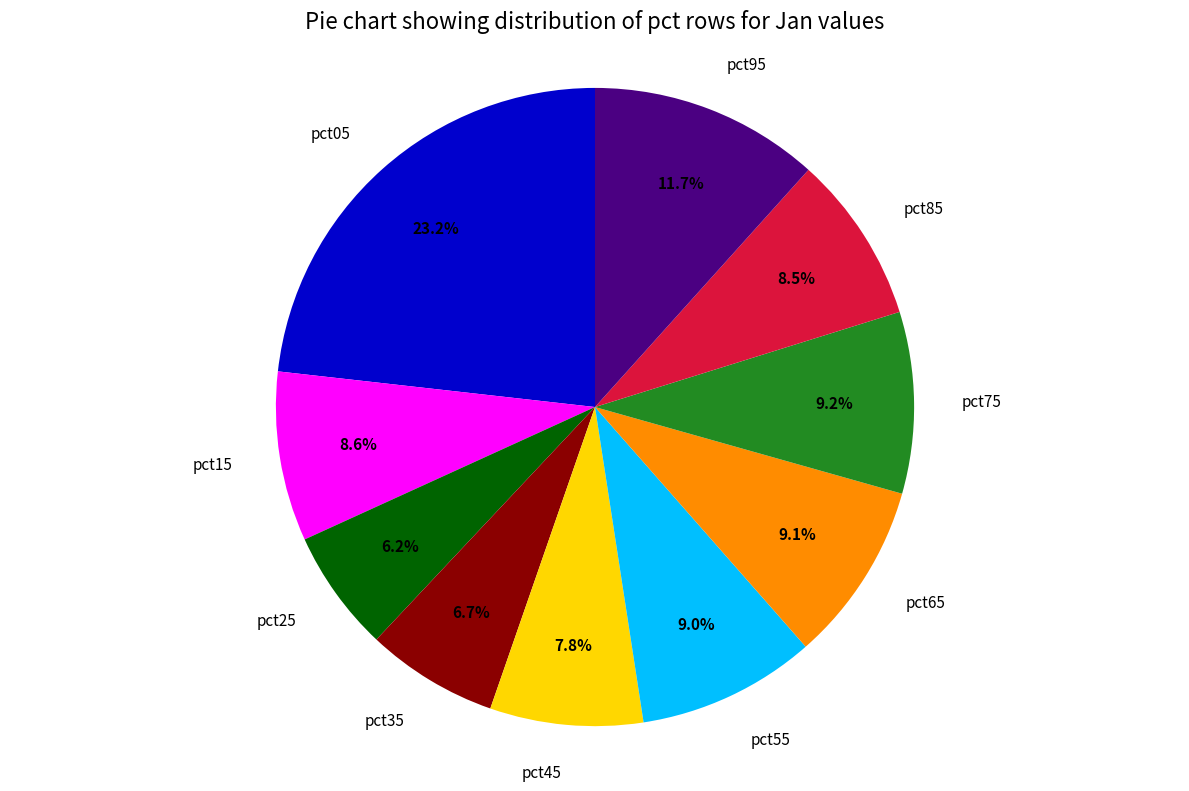

Count the number of slices in the pie.

10